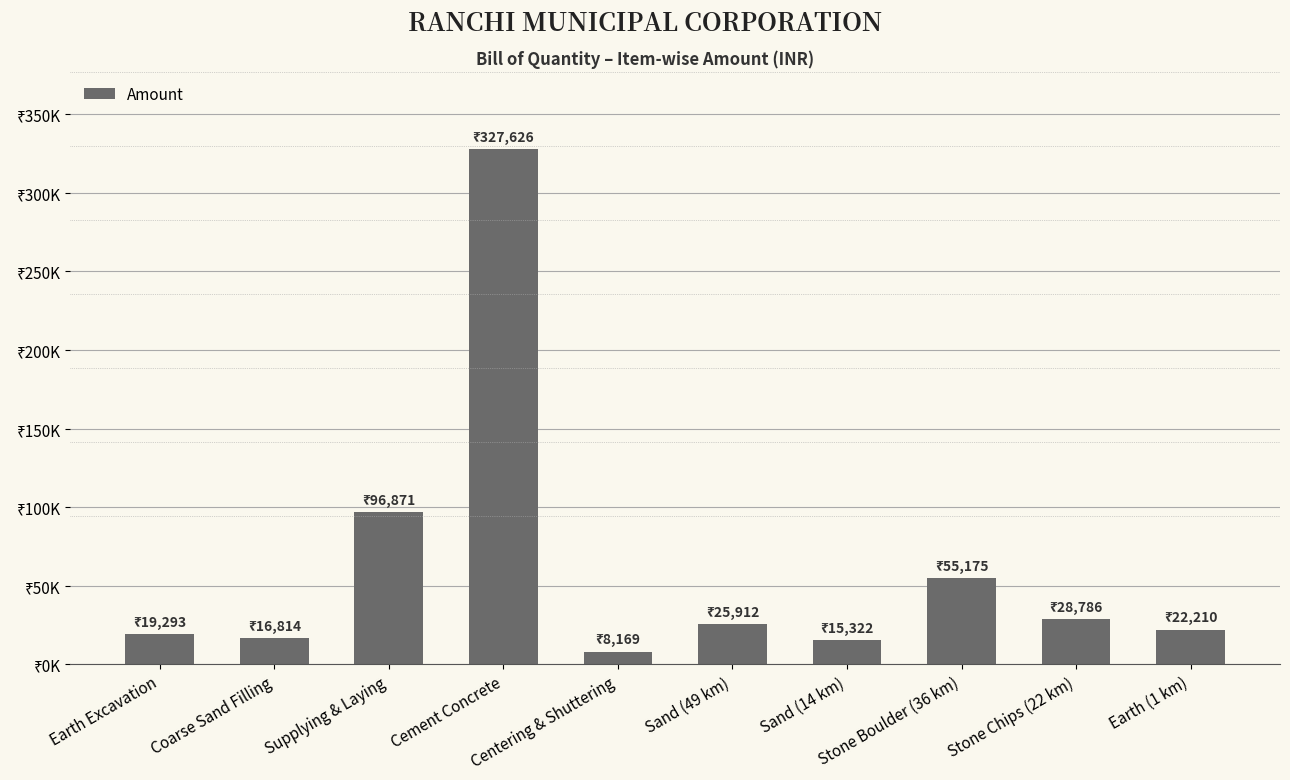

Which category has the highest value across all series?

Cement Concrete